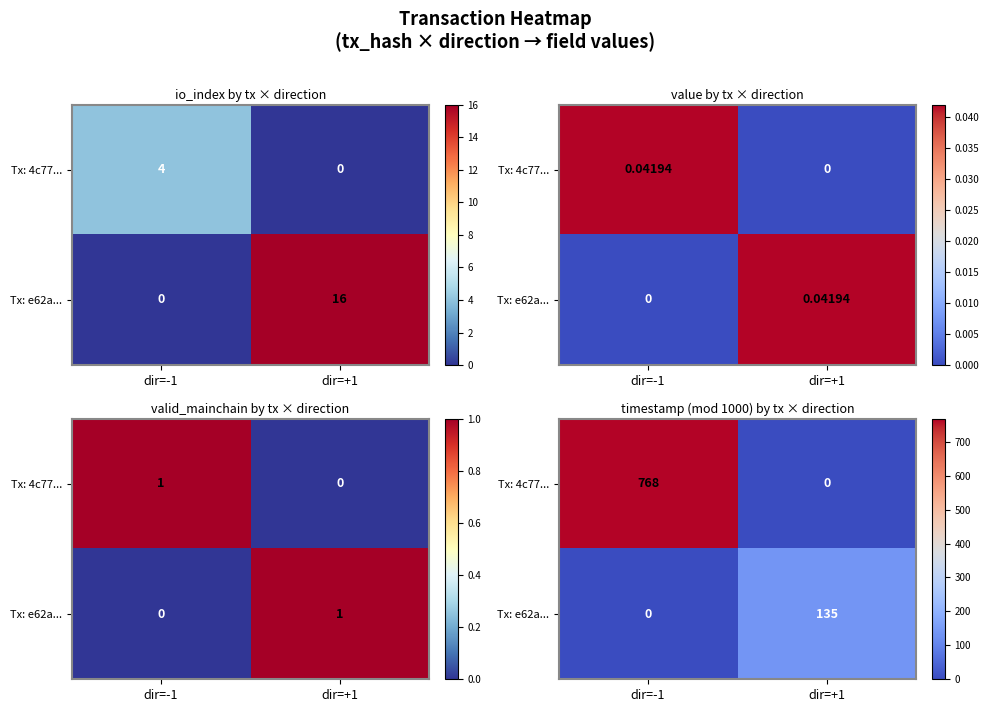

At which label is Tx: 4c77... closest to 384?

dir=-1